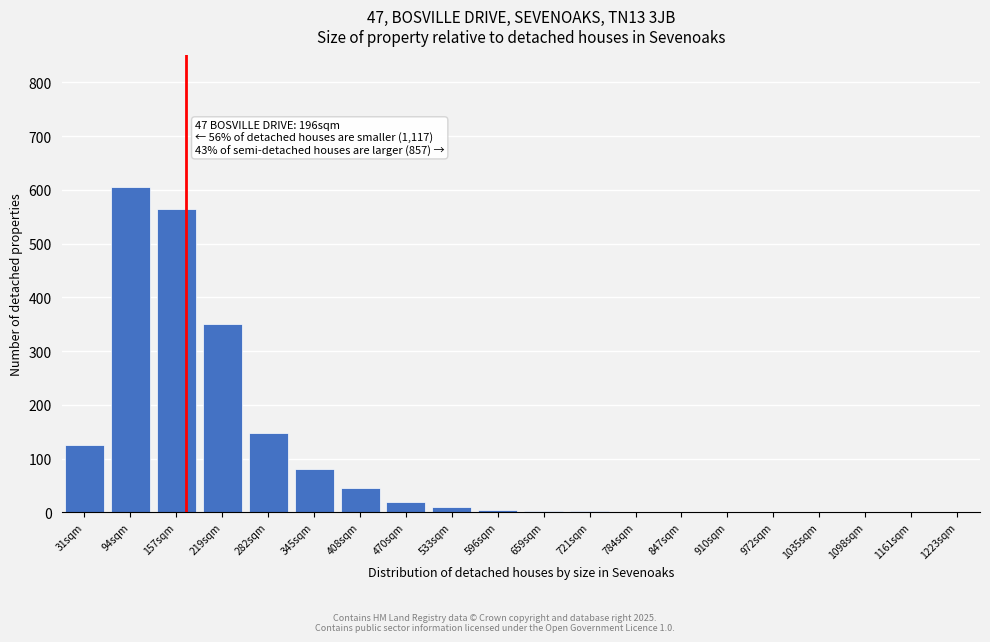

Is it true that the value at 910sqm is 211?

False